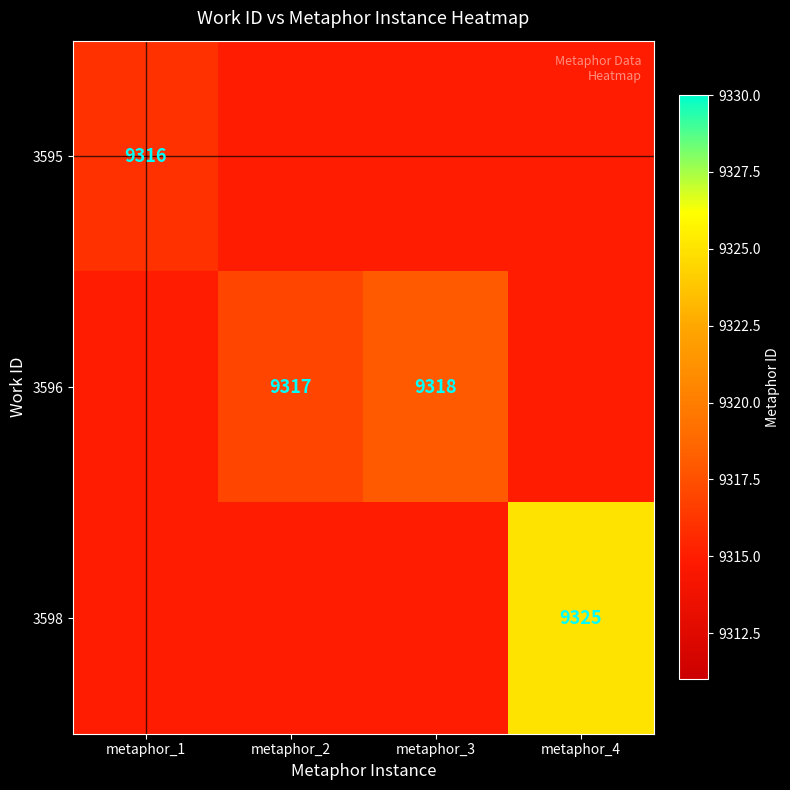

The value of 3595 at metaphor_1 is 9316. True or false?

True